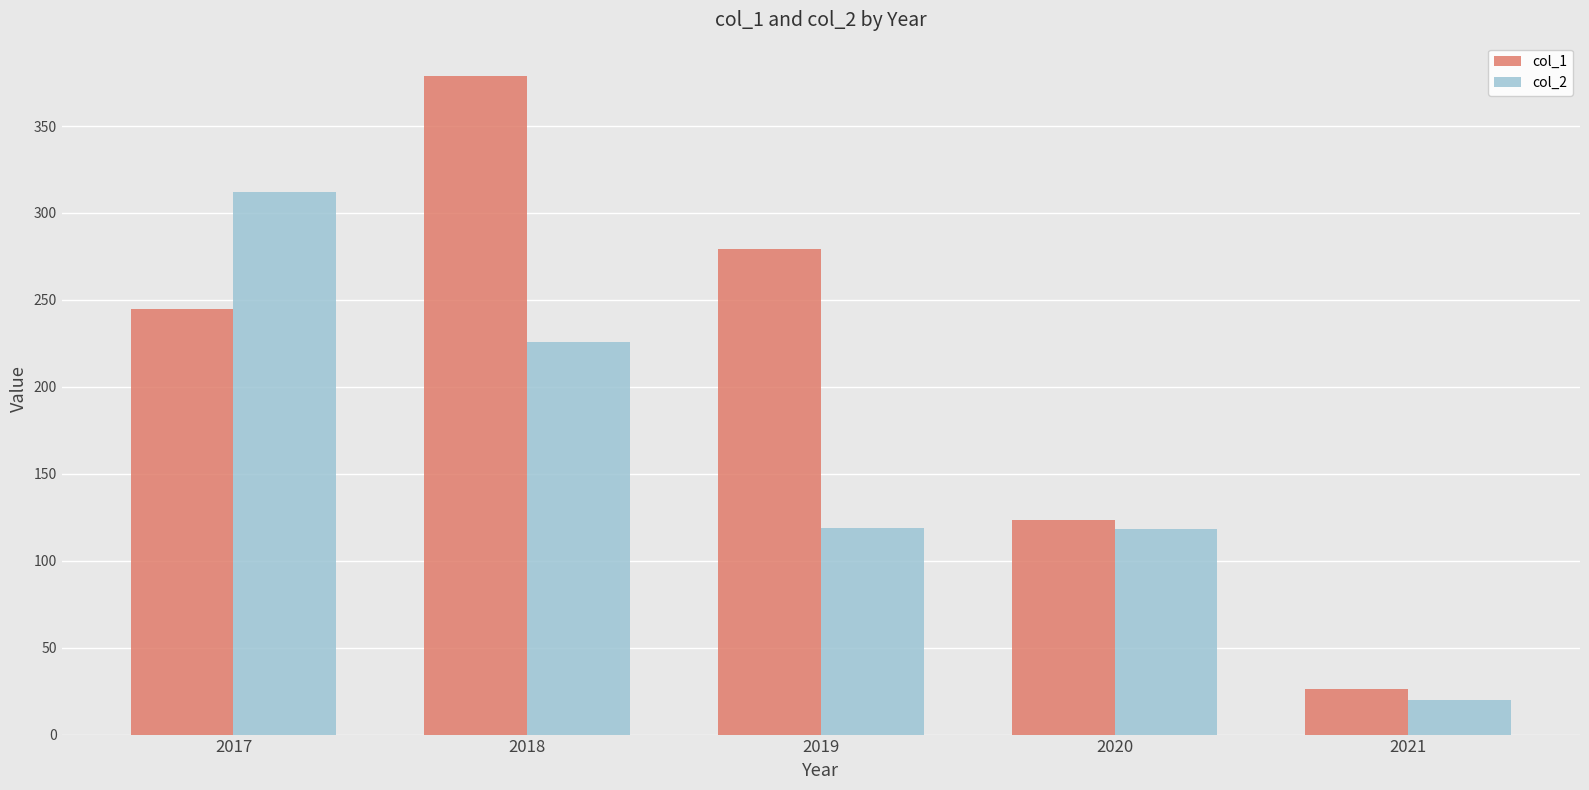

What is the difference between the highest and lowest values at 2019?

160.5